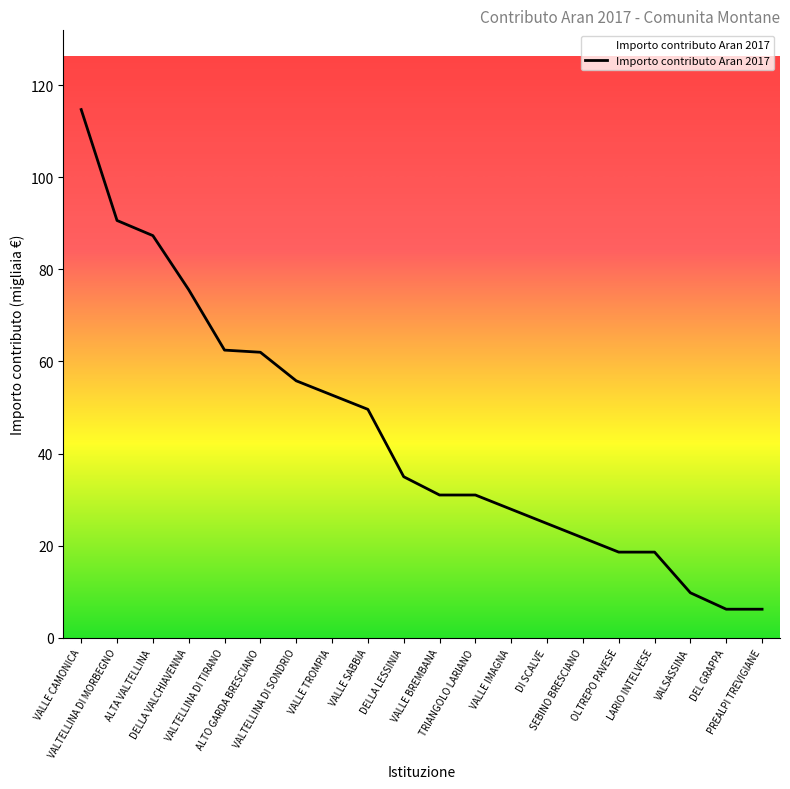

What is the minimum value shown in the chart?

6.2